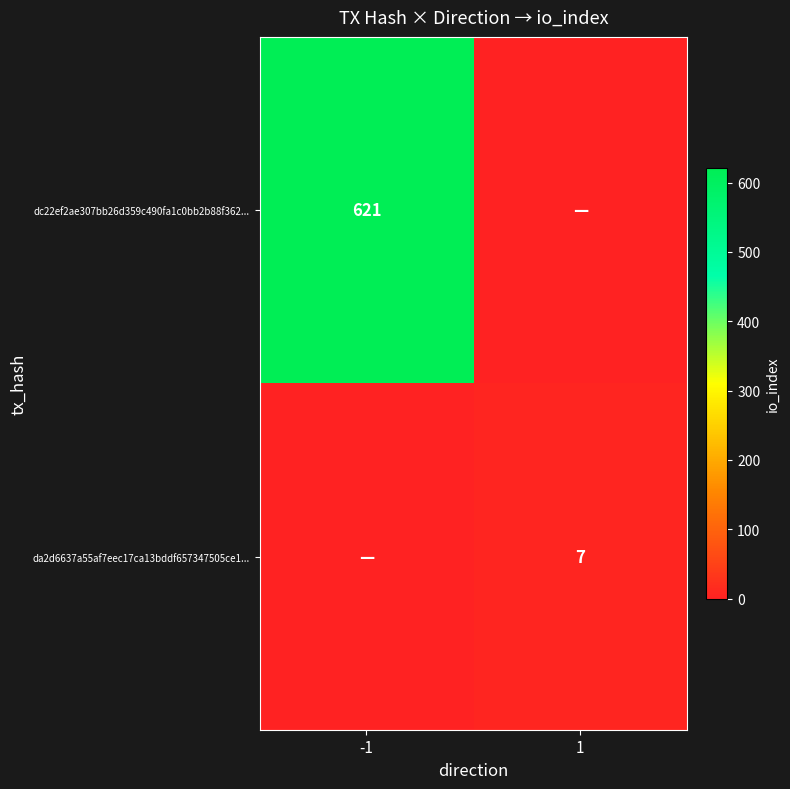

Between 1 and -1, which is larger?

-1